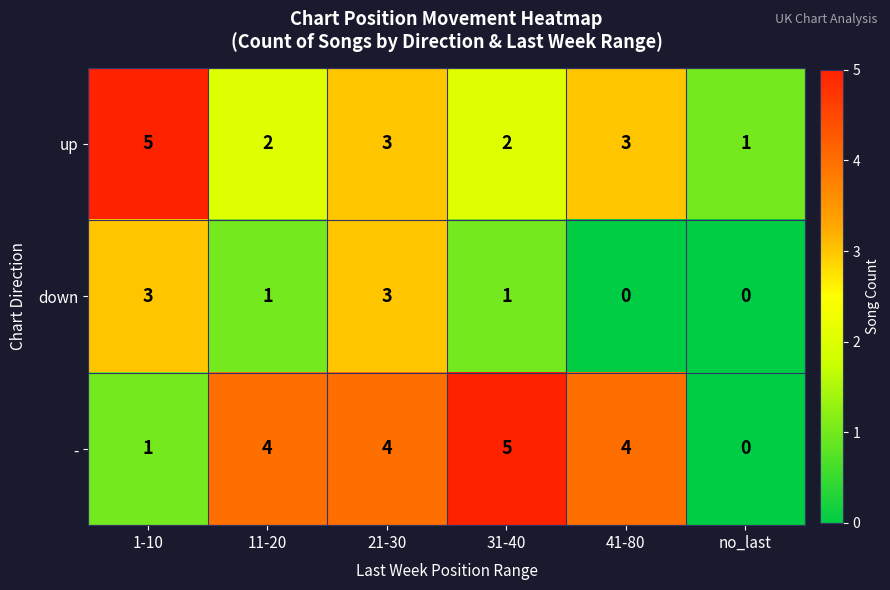

Which series has the largest range (max minus min)?

-